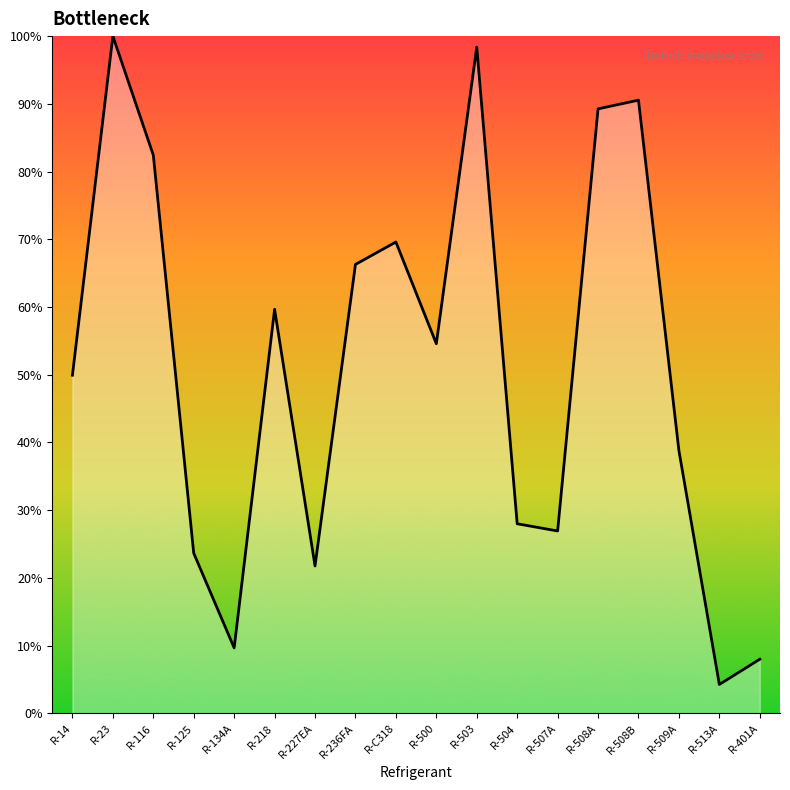

Does the chart display data point markers on the line(s)?

No